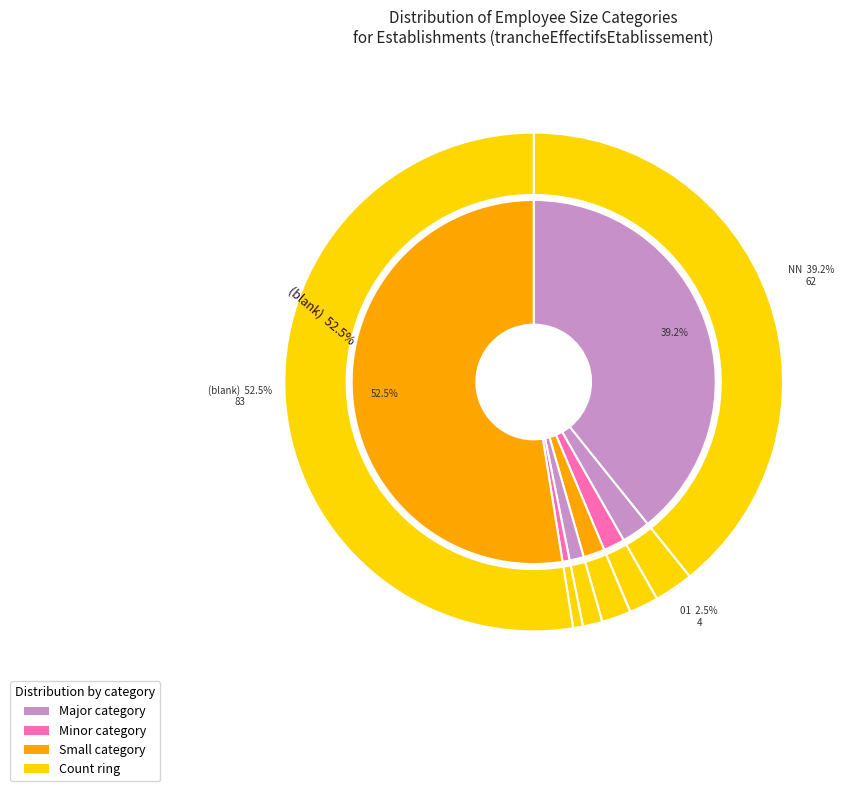

To the nearest percent, what is the average slice percentage?

11%